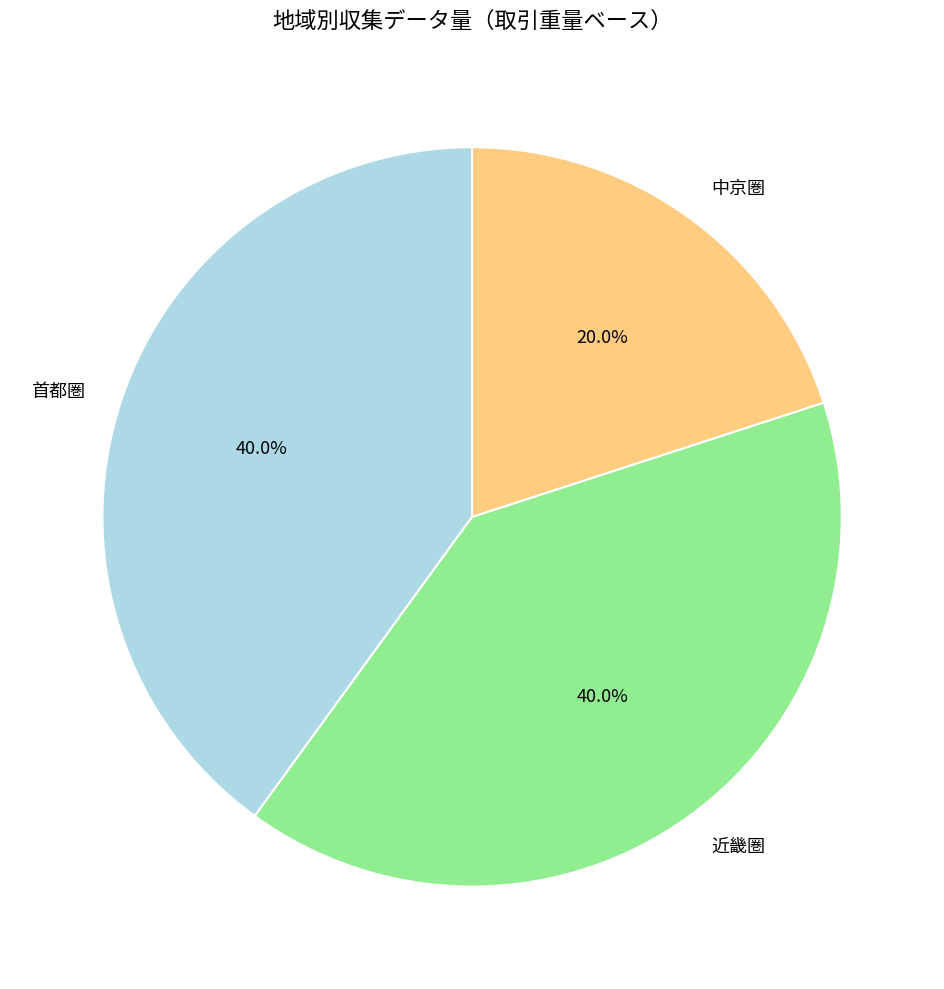

Which category has the smallest portion of the pie?

中京圏